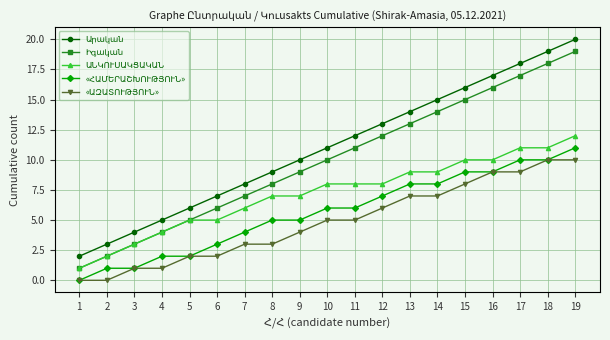

What is the greatest value displayed?

20